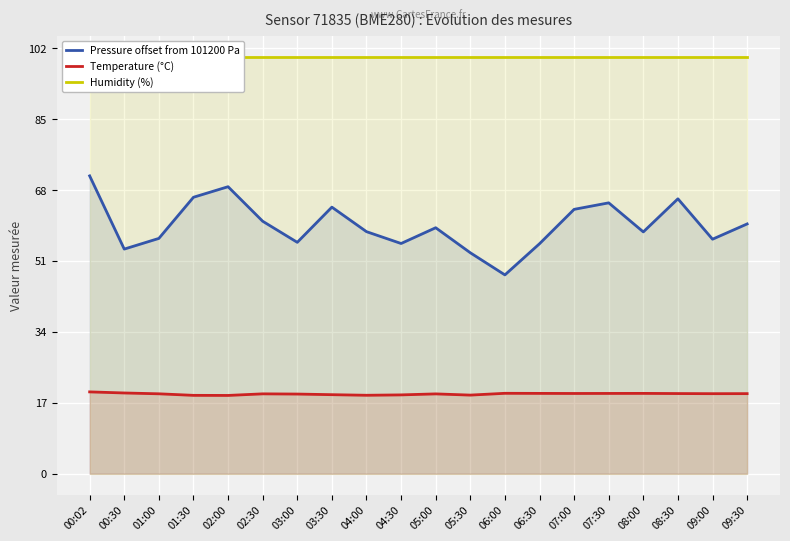

What is the spread (max minus min) of values at 03:30?

81.0